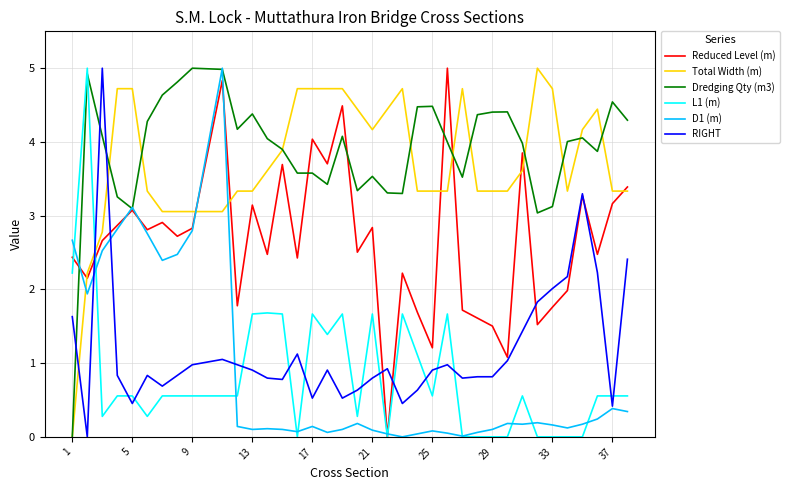

What is the highest value of the Reduced Level (m) series?

5.0